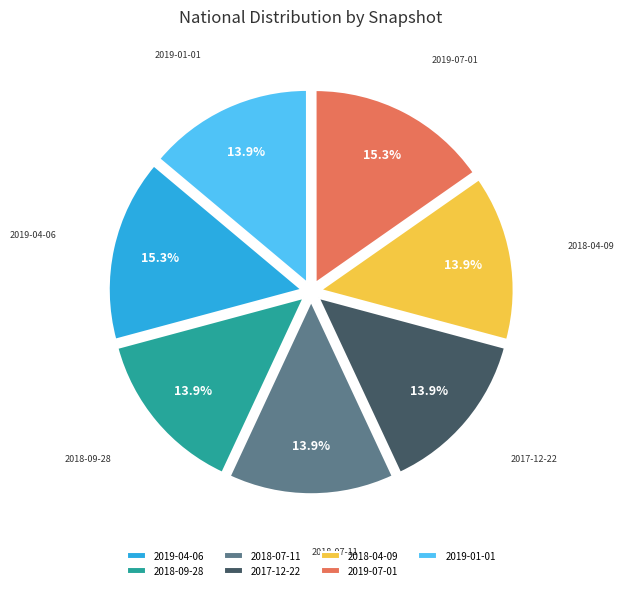

Count the number of slices in the pie.

7